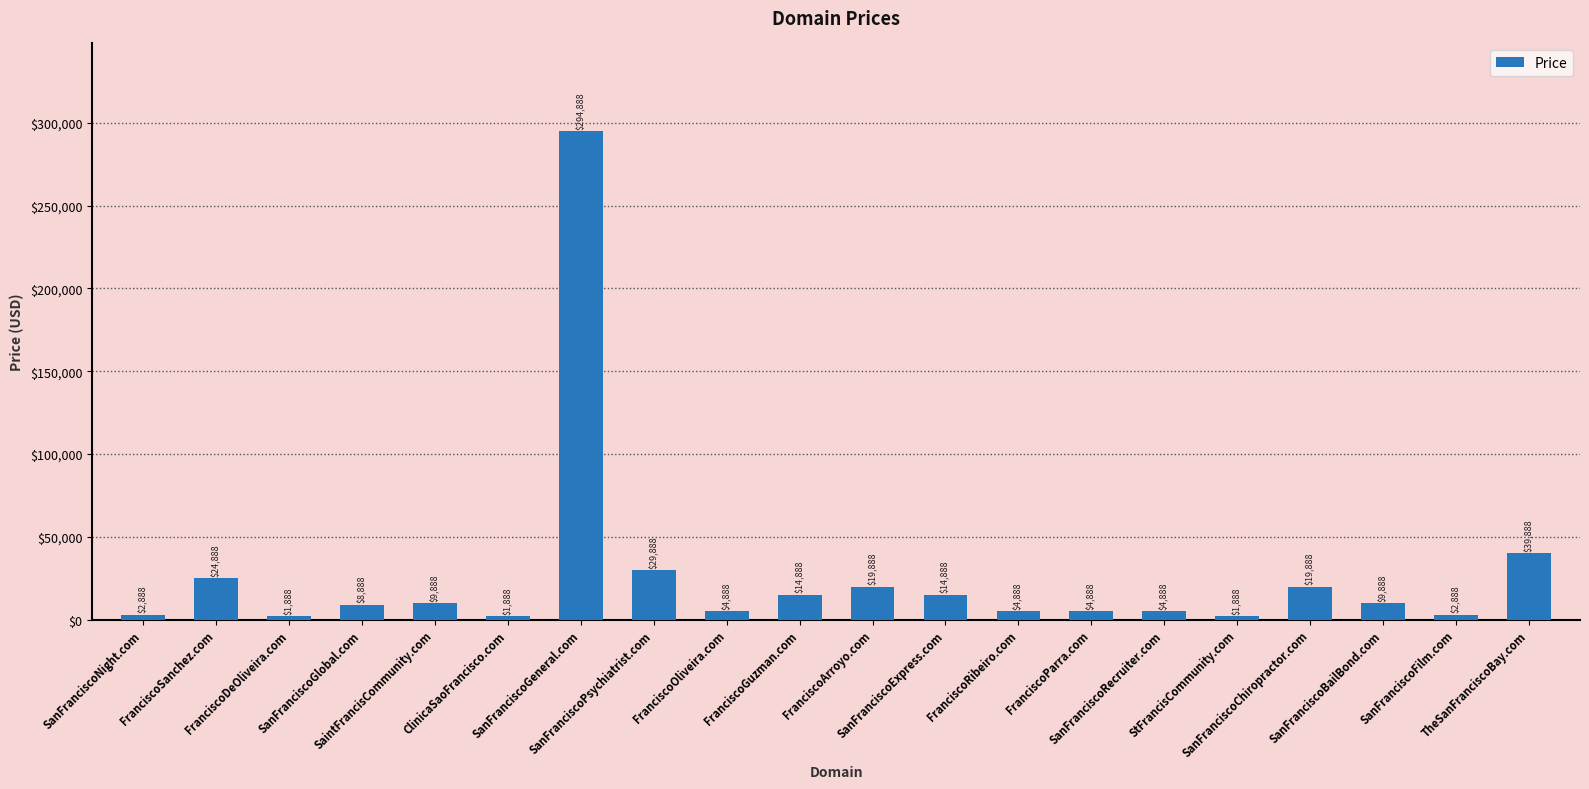

Where is the data nearest to the value 148388?

TheSanFranciscoBay.com